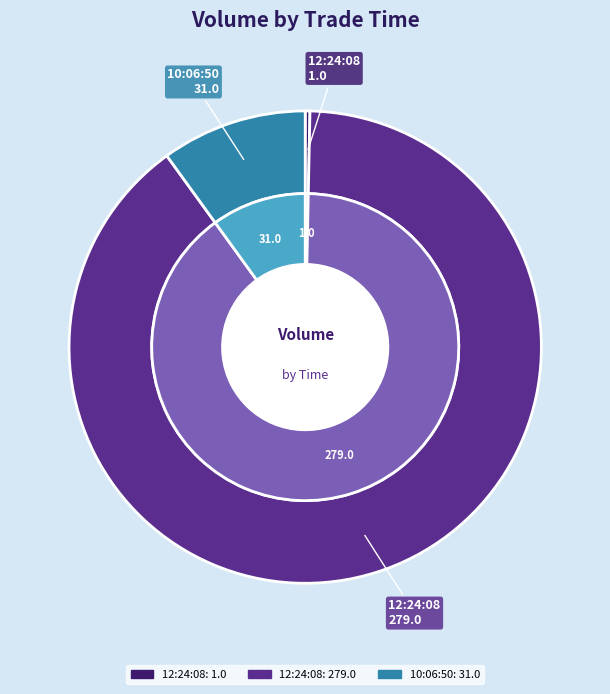

Which slice is the smallest?

12:24:08 (1.0)